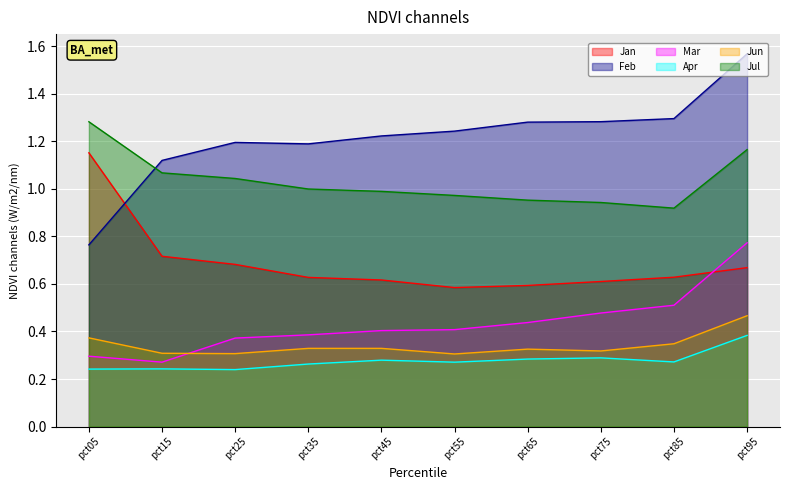

At which label does Feb reach its peak?

pct95